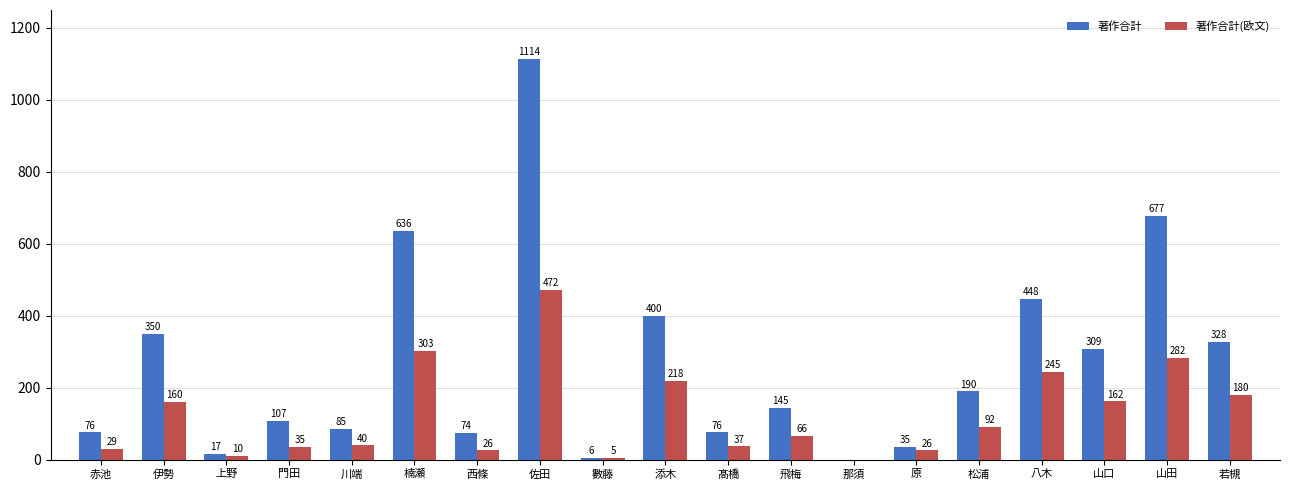

What is the maximum value for 著作合計(欧文)?

472